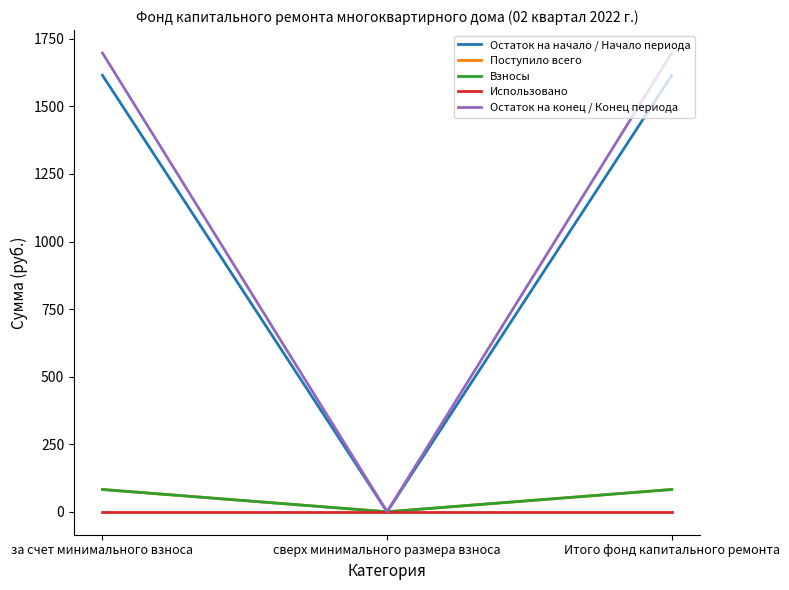

Does the chart display data point markers on the line(s)?

No